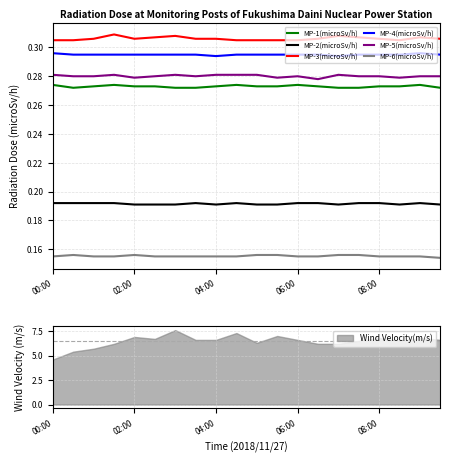

True or false: MP-4(microSv/h) and MP-3(microSv/h) intersect in this chart.

False